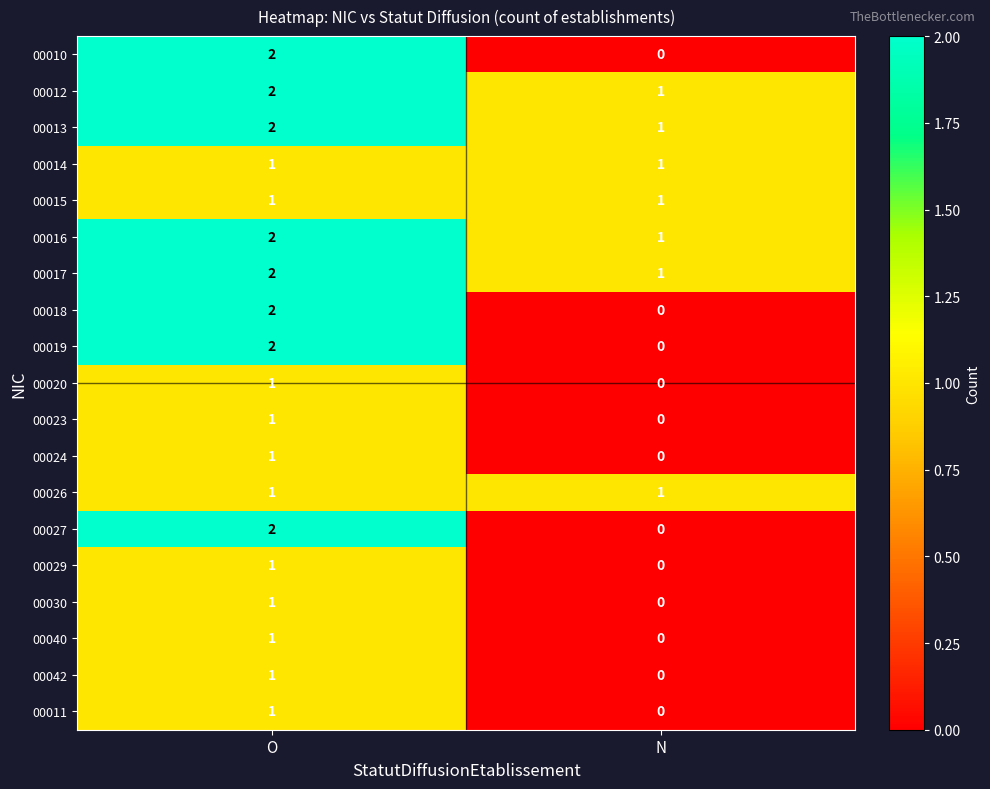

At which category is the sum across all series the highest?

O